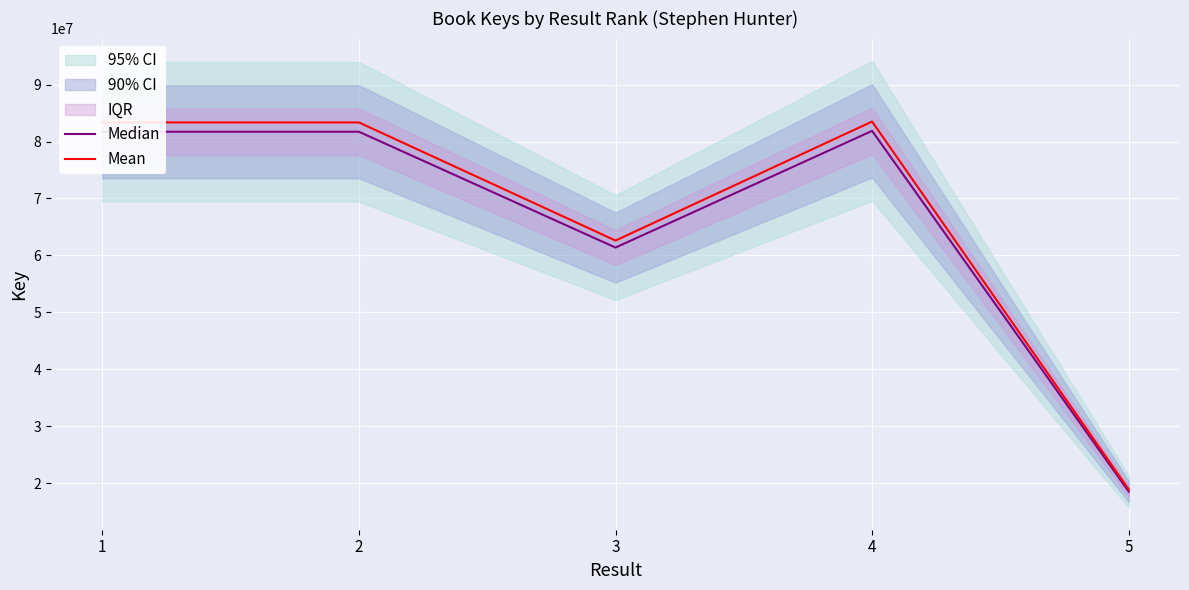

Which has a higher value, 5 or 1?

1